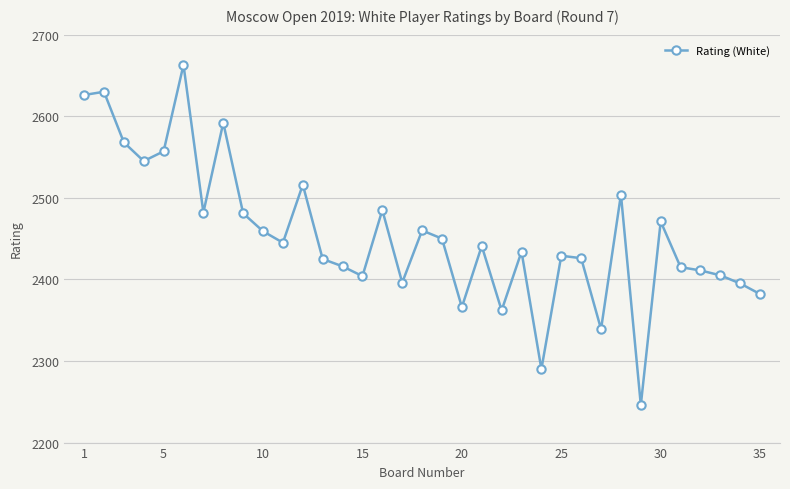

What is the value of the 34th point from the left?

2395